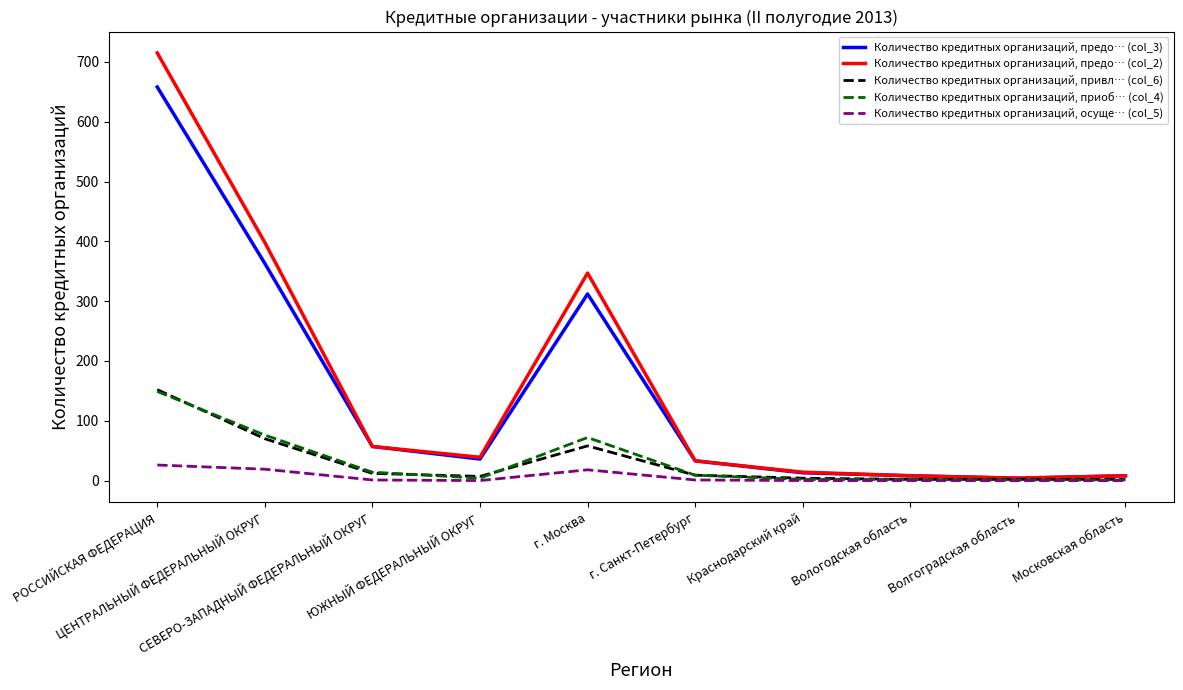

List the series in order of their peak value, highest first.

Количество кредитных организаций, предо… (col_2), Количество кредитных организаций, предо… (col_3), Количество кредитных организаций, привл… (col_6), Количество кредитных организаций, приоб… (col_4), Количество кредитных организаций, осуще… (col_5)